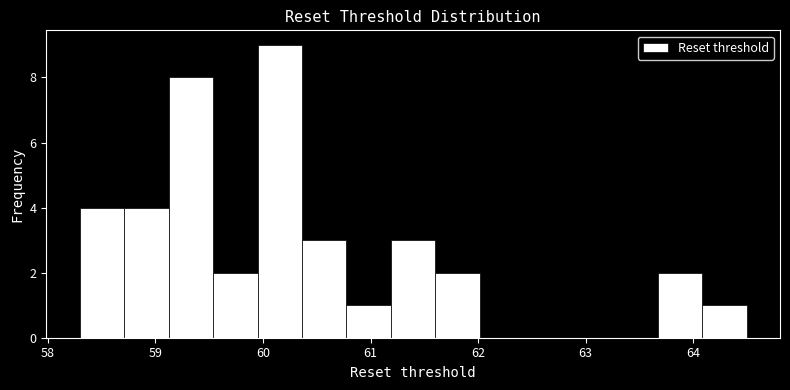

Reading left to right, transcribe this chart: for each bar, give the range it covers on the x-axis and its height. Neither the bar edges nor the heights are printed on the chart, so give them approximately, as read against the axes.

58.3 to 58.7: 4
58.7 to 59.1: 4
59.1 to 59.5: 8
59.5 to 59.9: 2
59.9 to 60.4: 9
60.4 to 60.8: 3
60.8 to 61.2: 1
61.2 to 61.6: 3
61.6 to 62.0: 2
62.0 to 62.4: 0
62.4 to 62.8: 0
62.8 to 63.3: 0
63.3 to 63.7: 0
63.7 to 64.1: 2
64.1 to 64.5: 1